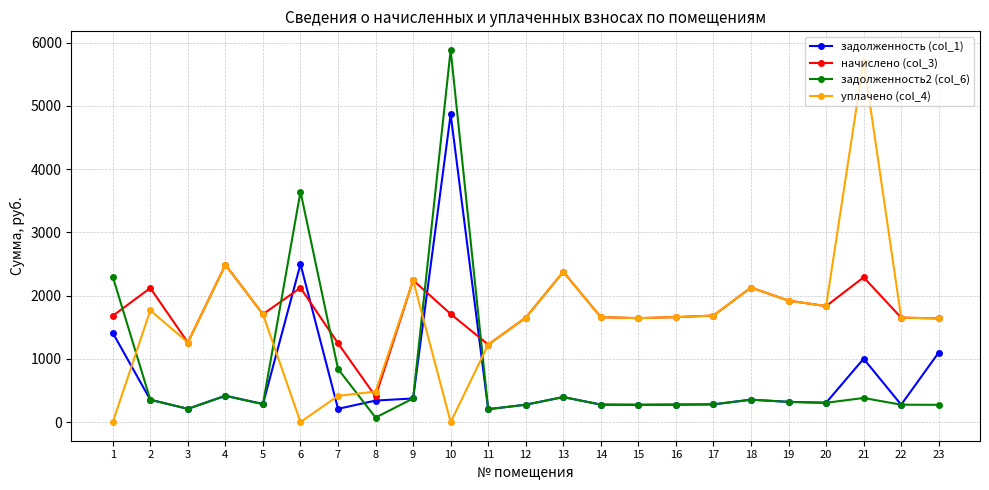

Rank the series at 21 from lowest to highest value.

задолженность2 (col_6), задолженность (col_1), начислено (col_3), уплачено (col_4)